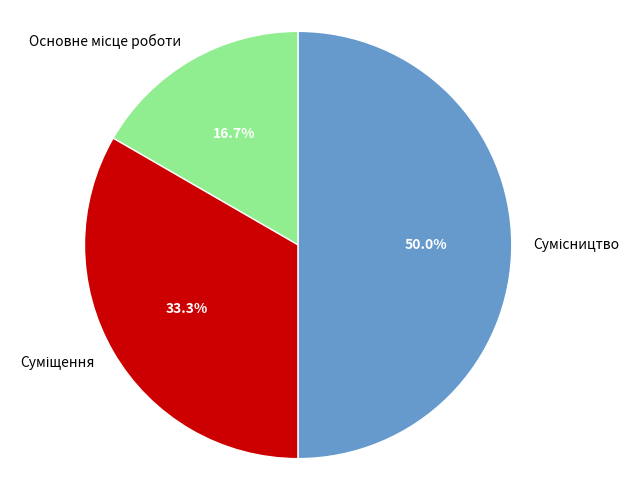

How many slices are in this pie chart?

3